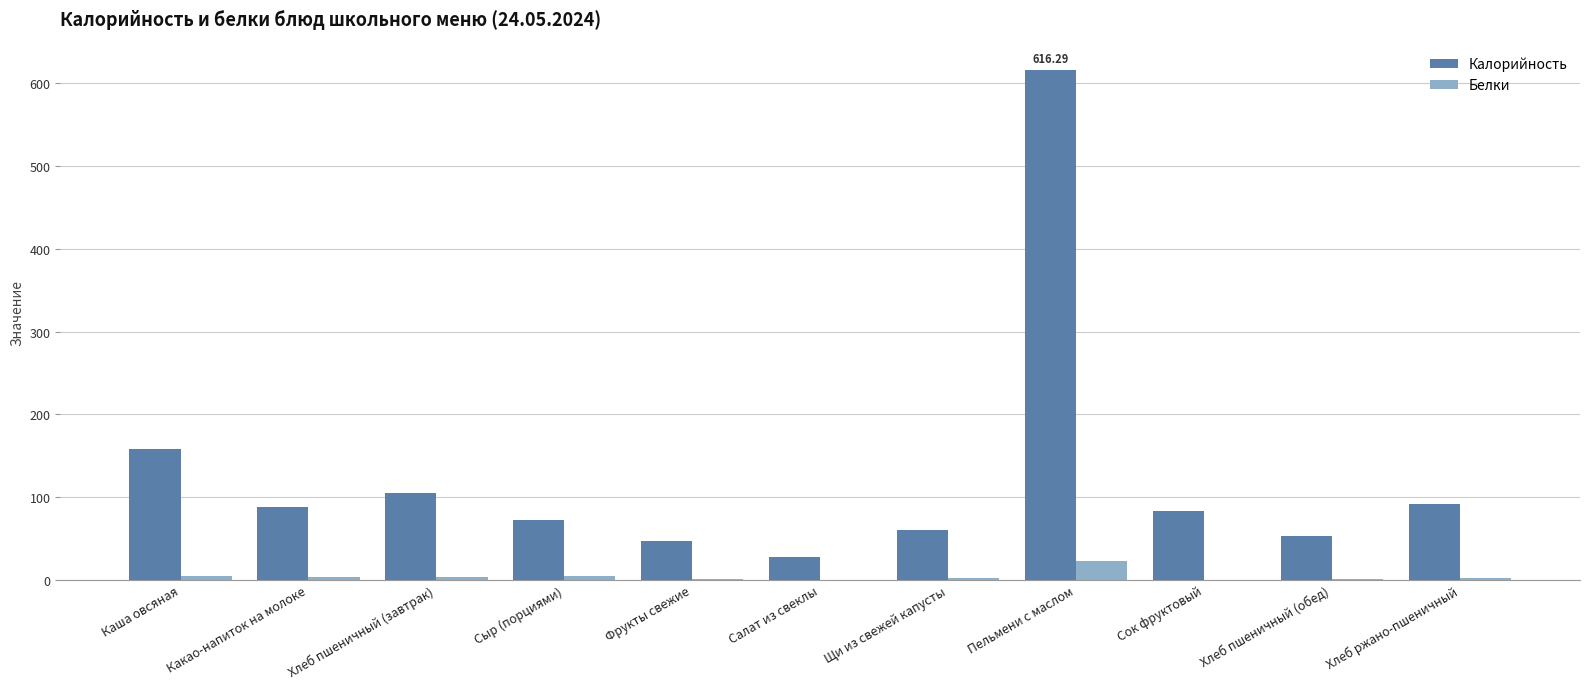

At which category is the sum across all series the highest?

Пельмени с маслом